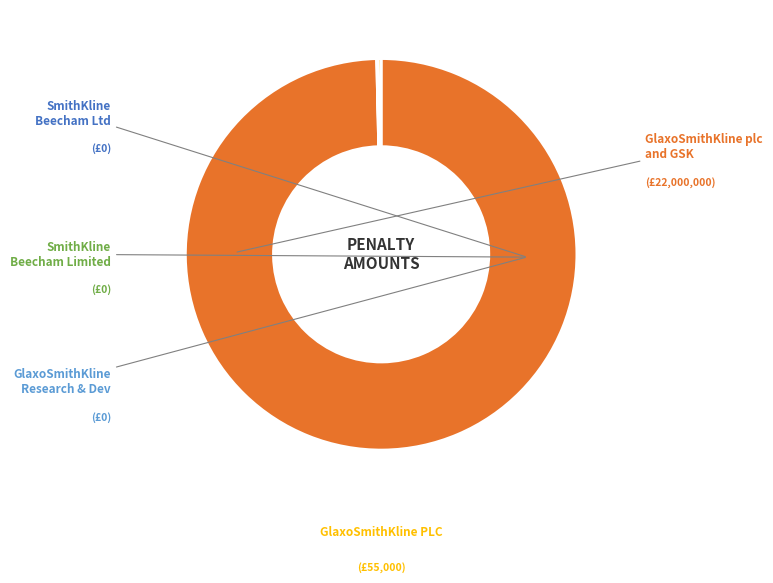

How much of the chart is everything except SmithKline Beecham Limited?

100.0%